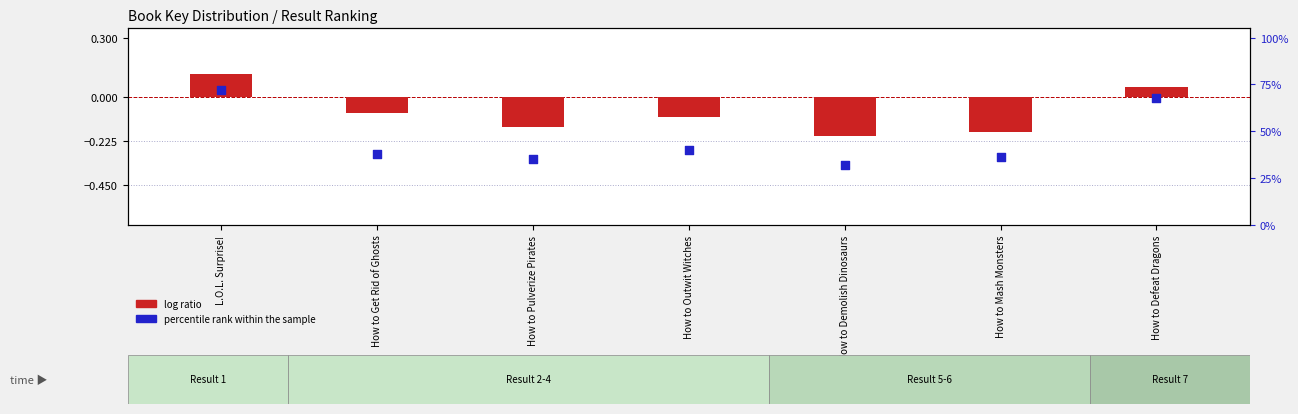

At how many categories does at least one series exceed 0?

7